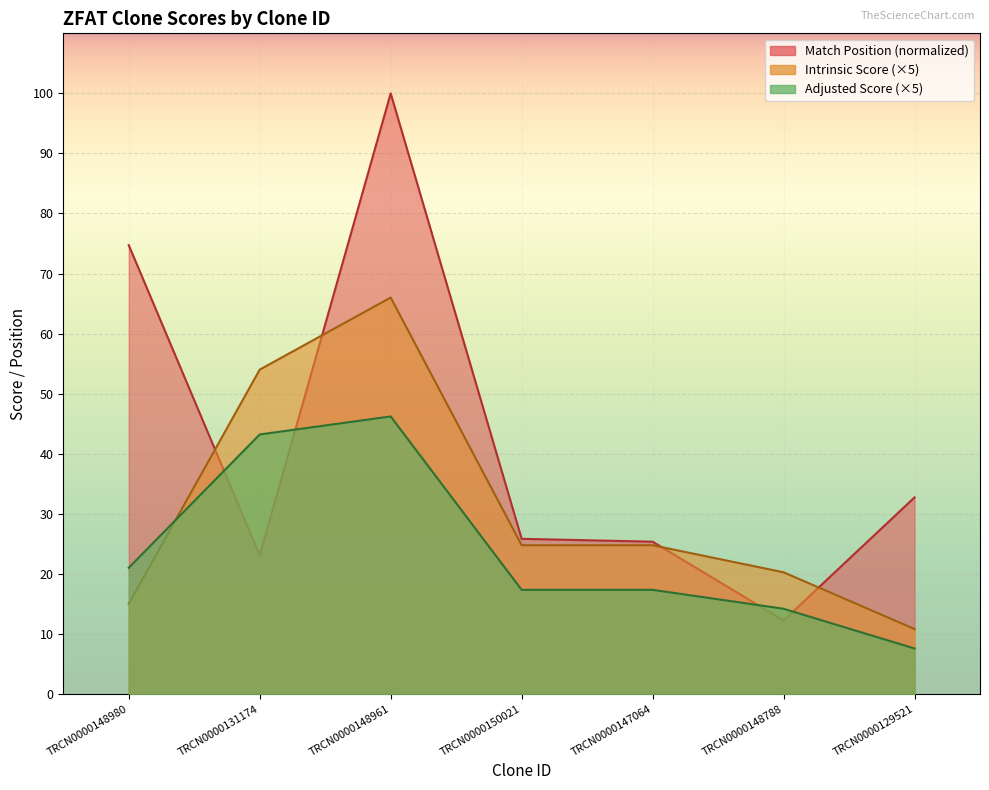

Reading left to right, transcribe all the data shown in this chart.

Match Position: 74.7	23.1	100.0	25.8	25.3	12.2	32.7
Intrinsic Score: 15.0	54.0	66.0	24.8	24.8	20.2	10.8
Adjusted Score: 21.0	43.2	46.2	17.3	17.3	14.2	7.6